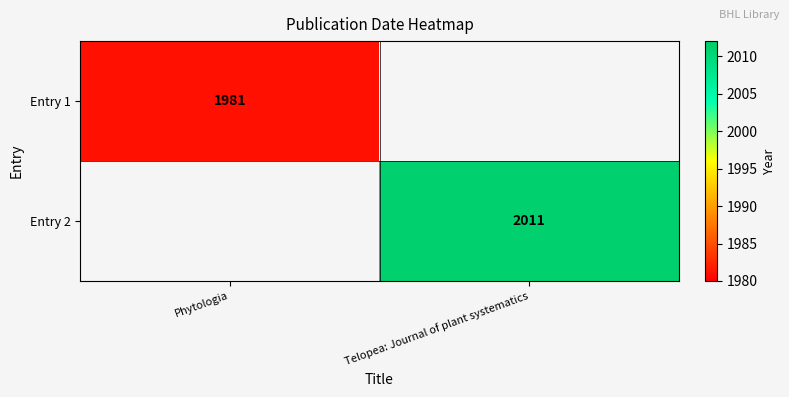

True or false: Entry 2 has a value of 2011 at Telopea: Journal of plant systematics.

True